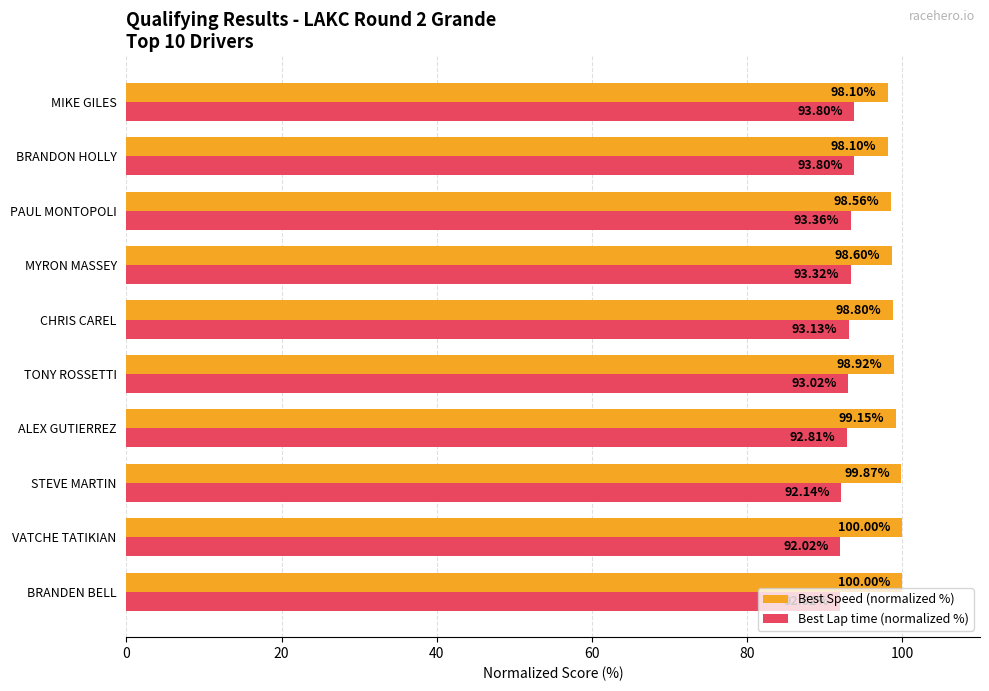

At VATCHE TATIKIAN, list the series in order from largest to smallest.

Best Speed (normalized %), Best Lap time (normalized %)